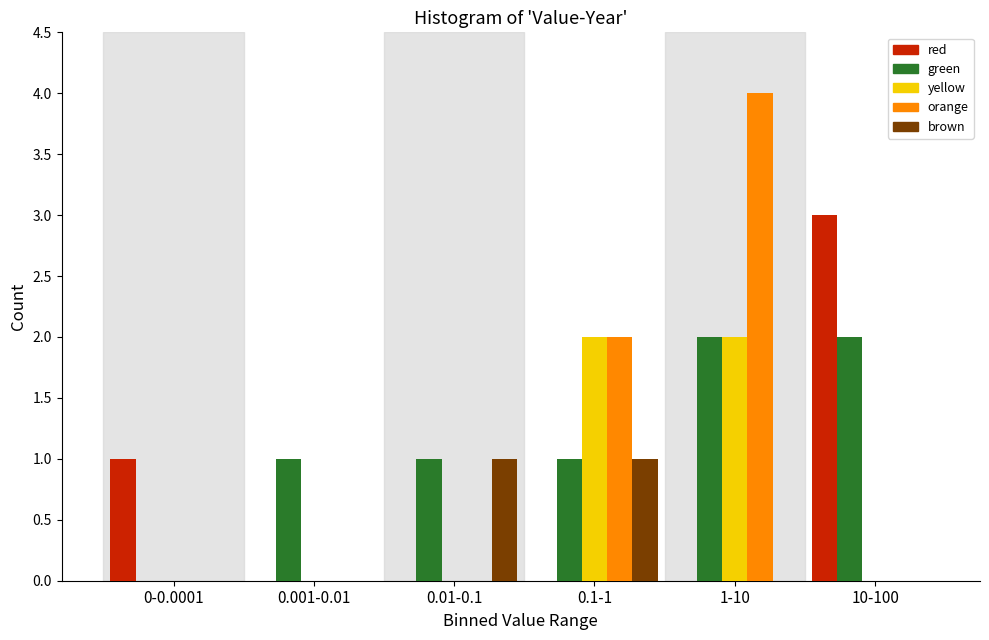

Reading left to right, transcribe all the data shown in this chart.

red: 0-0.0001=1	0.001-0.01=0	0.01-0.1=0	0.1-1=0	1-10=0	10-100=3
green: 0-0.0001=0	0.001-0.01=1	0.01-0.1=1	0.1-1=1	1-10=2	10-100=2
yellow: 0-0.0001=0	0.001-0.01=0	0.01-0.1=0	0.1-1=2	1-10=2	10-100=0
orange: 0-0.0001=0	0.001-0.01=0	0.01-0.1=0	0.1-1=2	1-10=4	10-100=0
brown: 0-0.0001=0	0.001-0.01=0	0.01-0.1=1	0.1-1=1	1-10=0	10-100=0